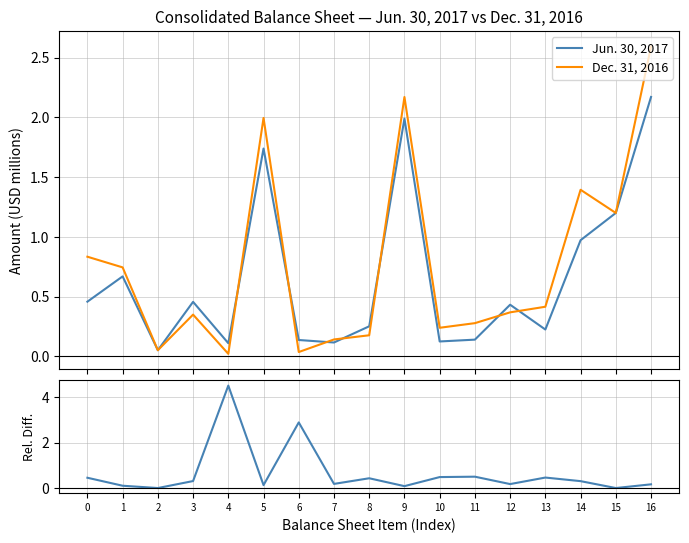

What is the spread (max minus min) of values at 13?

0.2